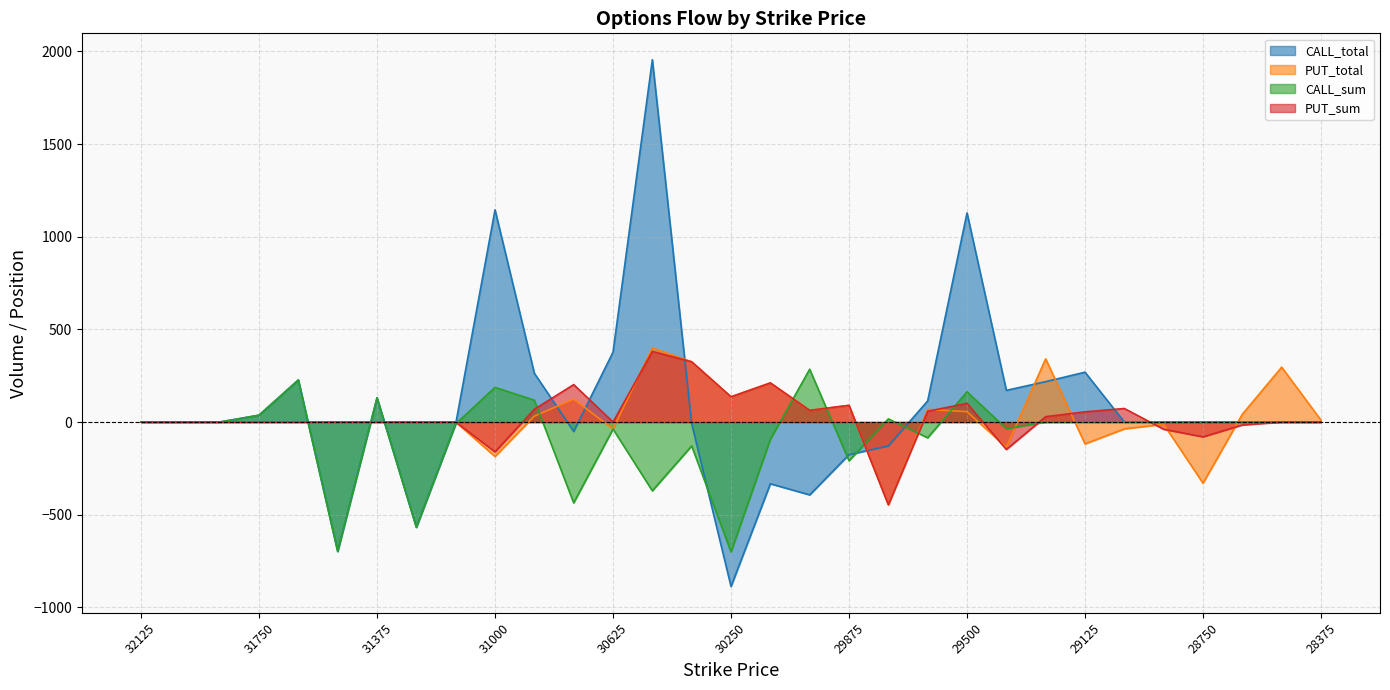

Which series has the largest range (max minus min)?

CALL_total